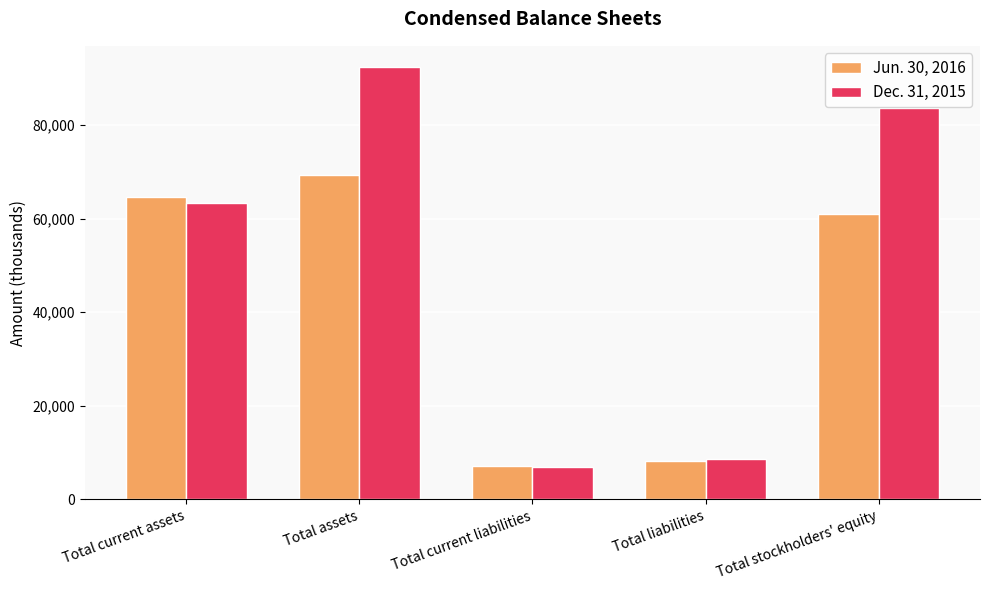

Rank the series at Total current assets from lowest to highest value.

Dec. 31, 2015, Jun. 30, 2016